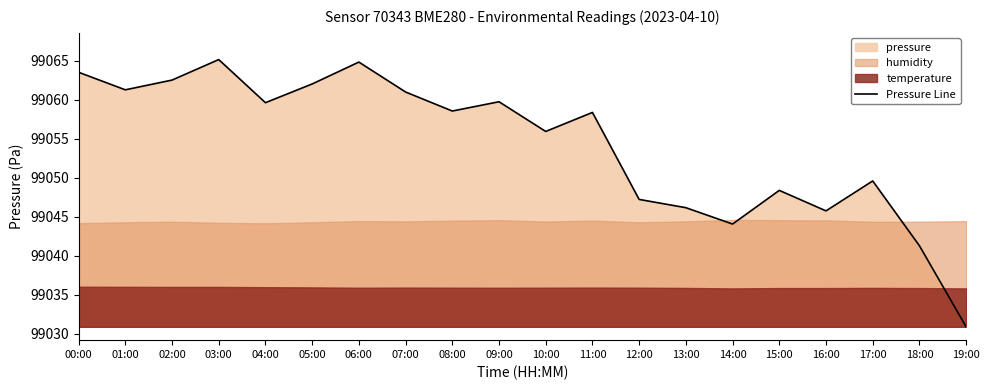

The chart shows a value of 99062.0 at 05:00. True or false?

True